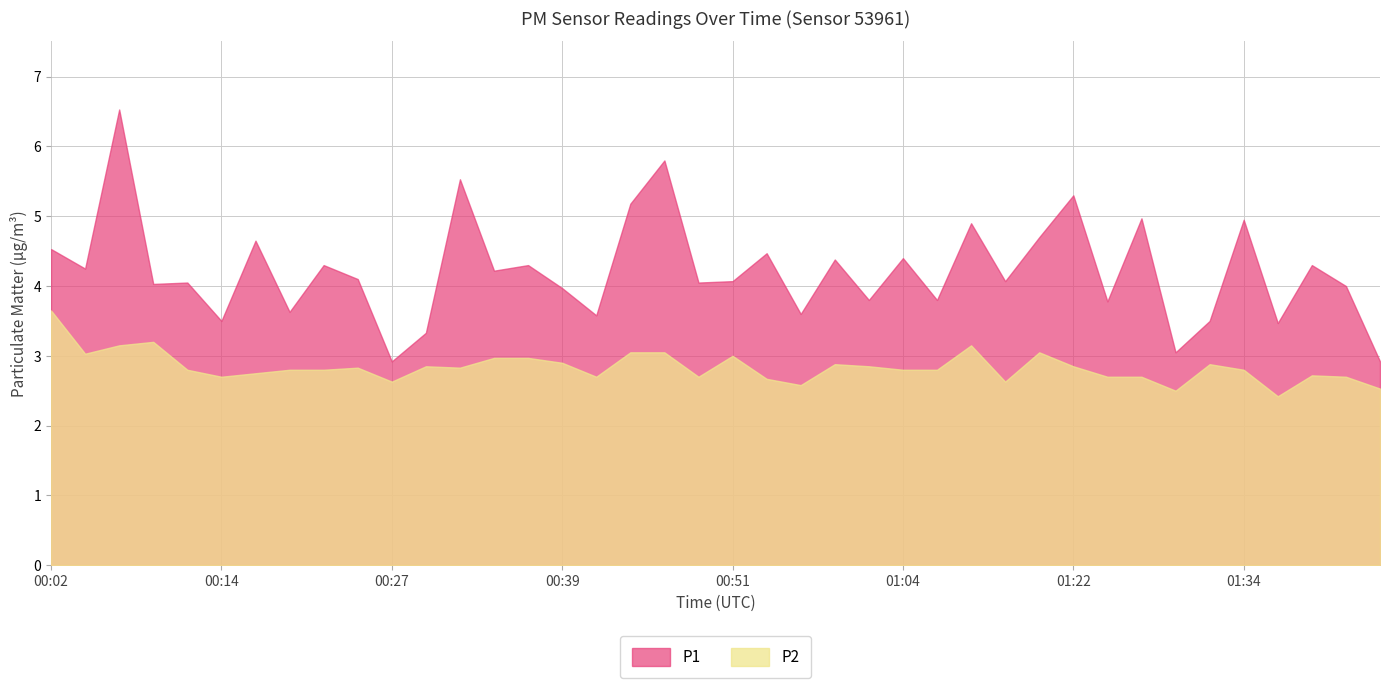

True or false: P1 and P2 cross at least once.

False